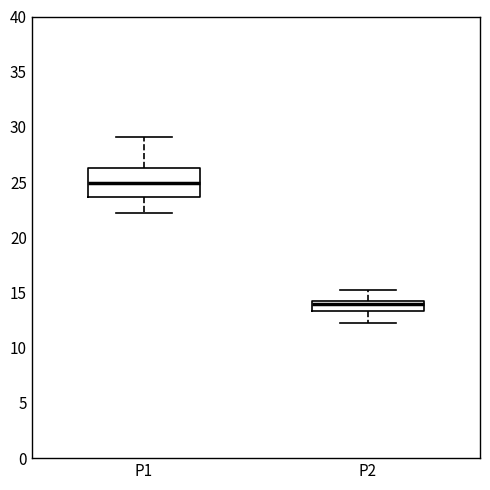

Comparing the boxes themselves (not the whiskers), which one is the tallest?

P1